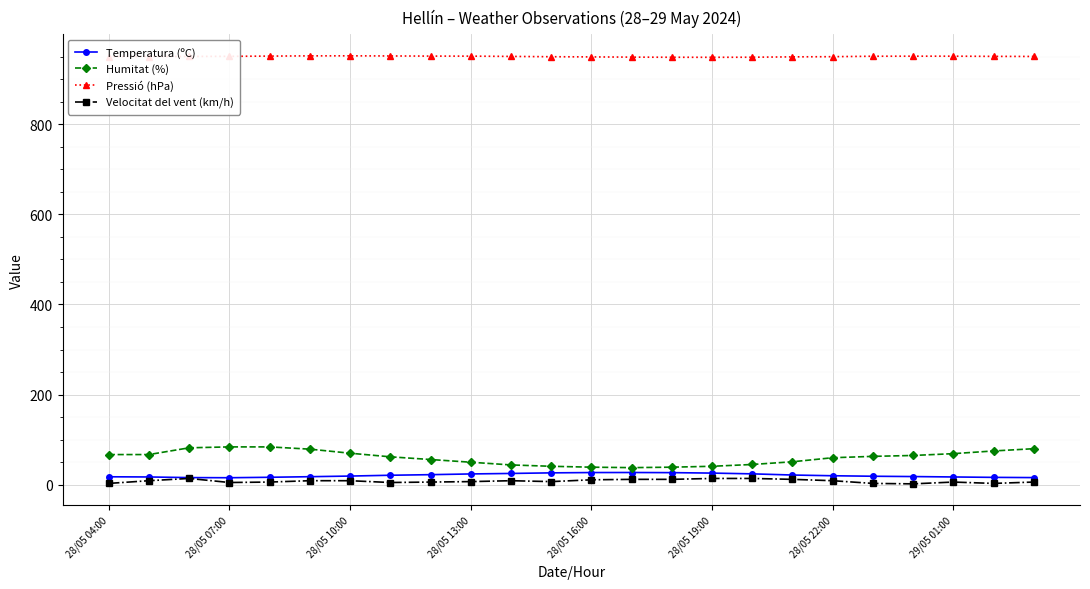

What is the value of the Pressió (hPa) point at the 13th from the left?

949.2